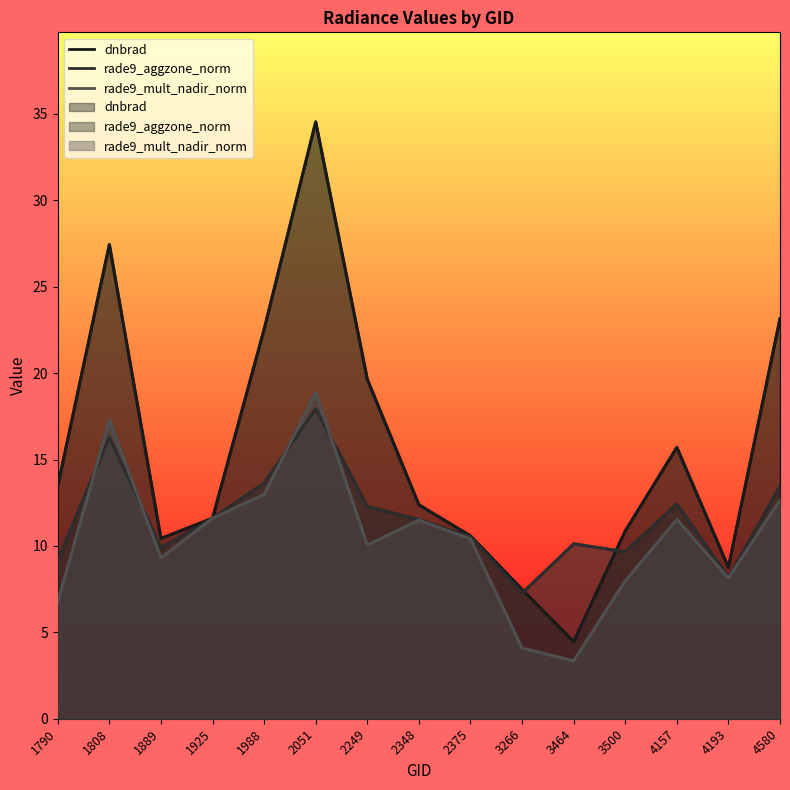

Which series ends up on top after the final intersection of rade9_aggzone_norm and dnbrad?

dnbrad